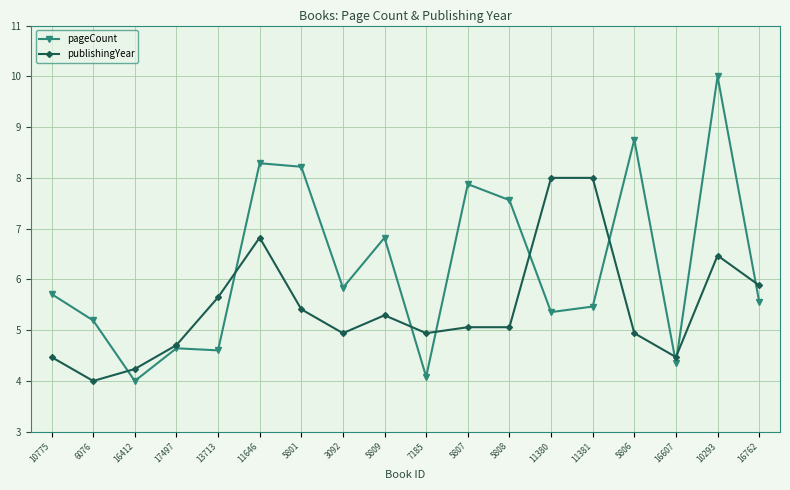

Rank the series by their maximum value, from lowest to highest.

publishingYear, pageCount